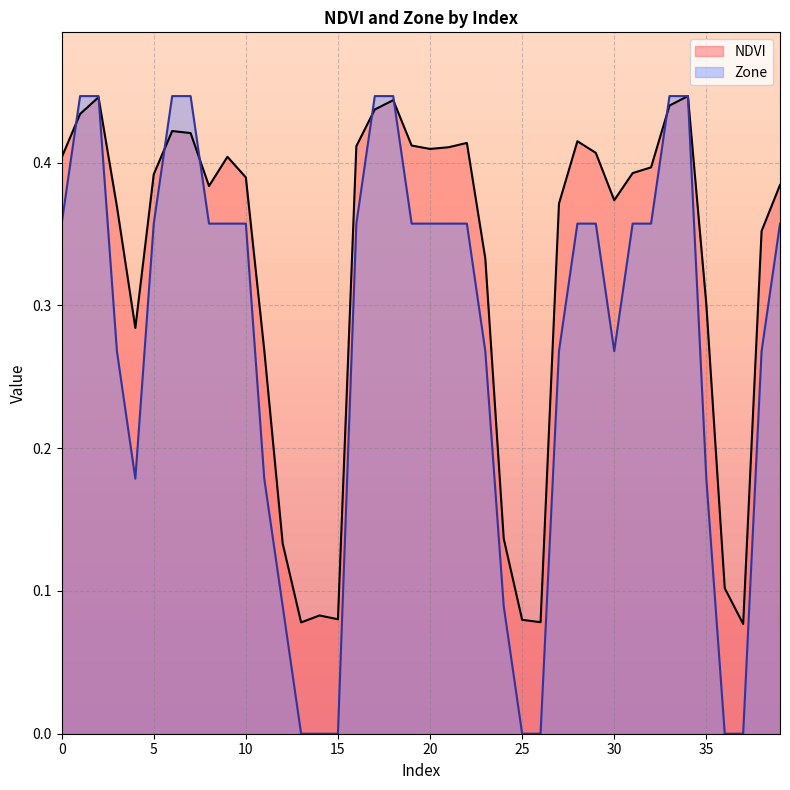

Which series changed the most between 34 and 38?

Zone